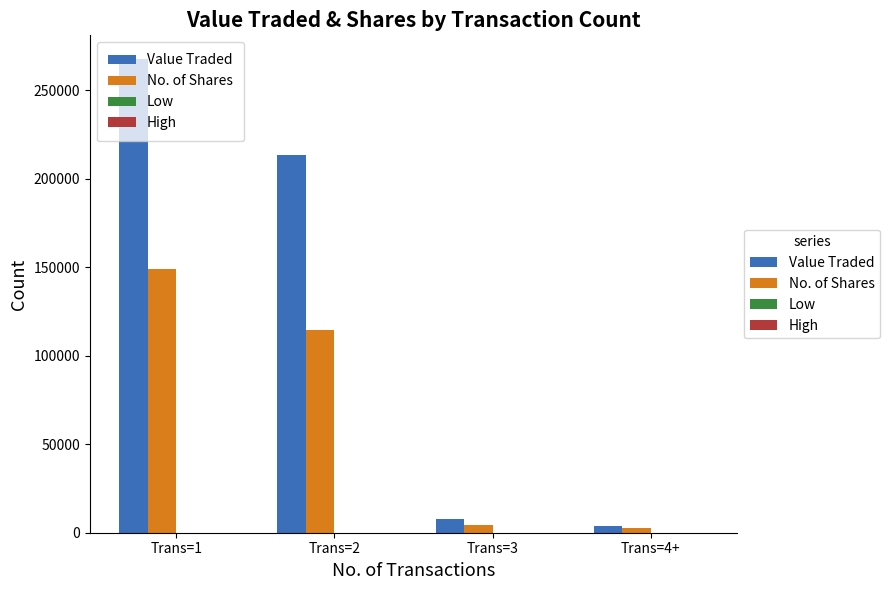

Which series has the largest total across all categories?

Value Traded